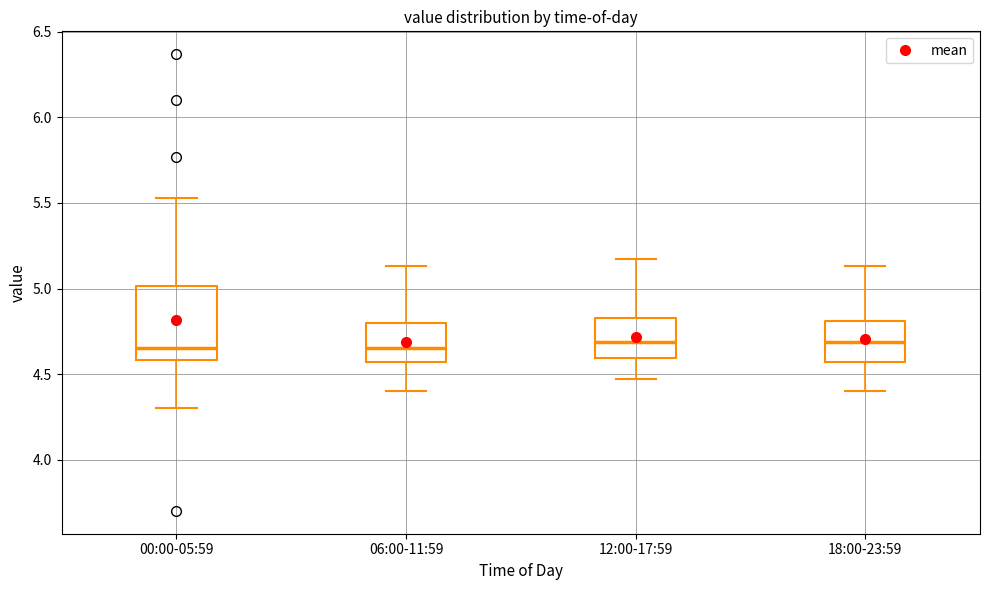

Where does the median line of the box for 18:00-23:59 sit on the y-axis? The values are not printed on the chart, so give them approximately, as read against the axis.

4.70